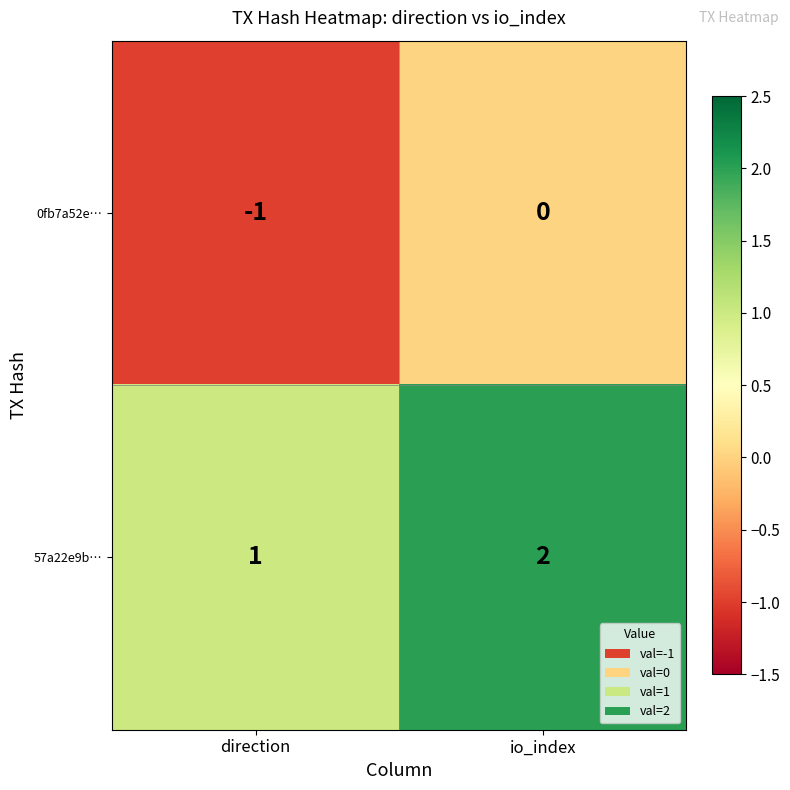

At which category is the sum across all series the highest?

io_index